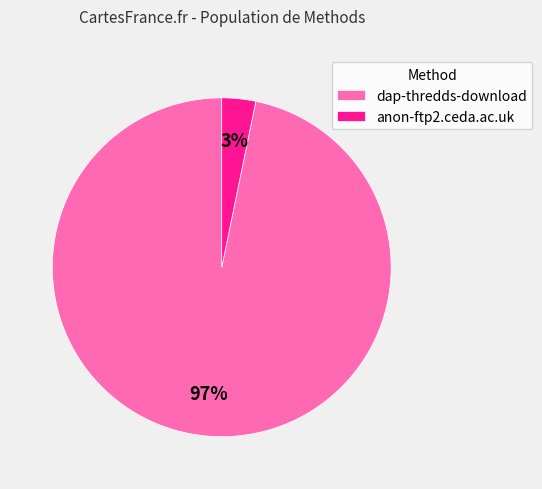

What percentage is the dap-thredds-download slice, to the nearest percent?

97%